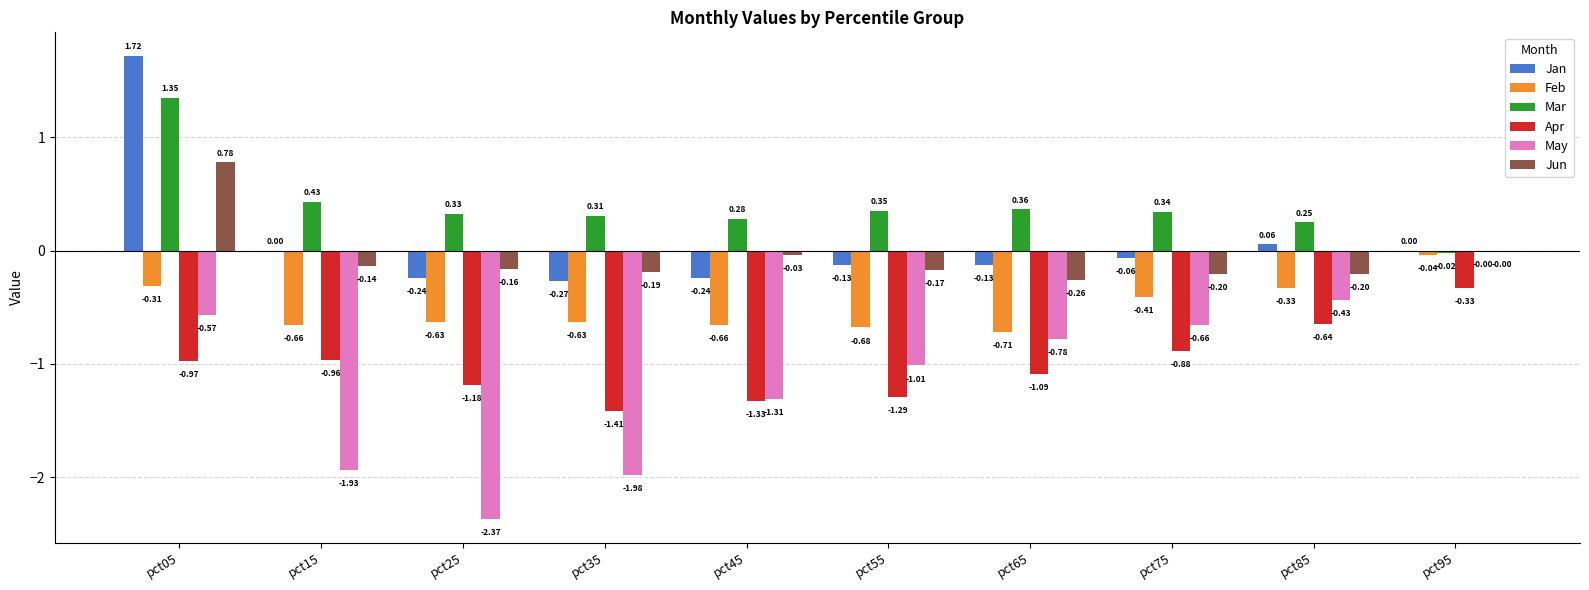

Is the value of Jan at pct85 greater than the value of Feb at pct15?

Yes